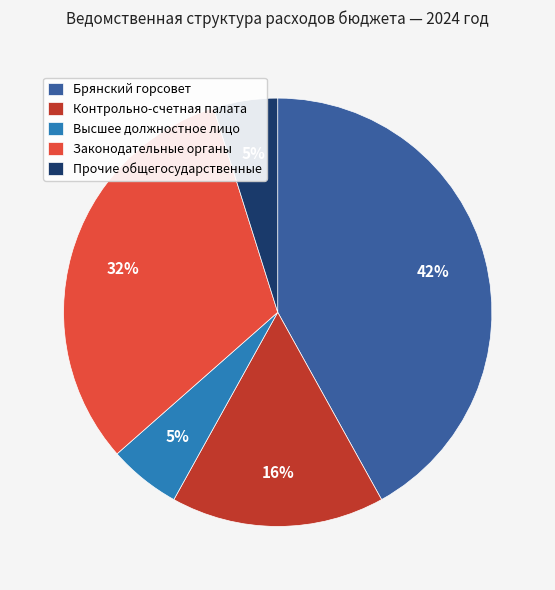

Approximately how many times larger is the value at Контрольно-счетная палата compared to Брянский горсовет?

0.4